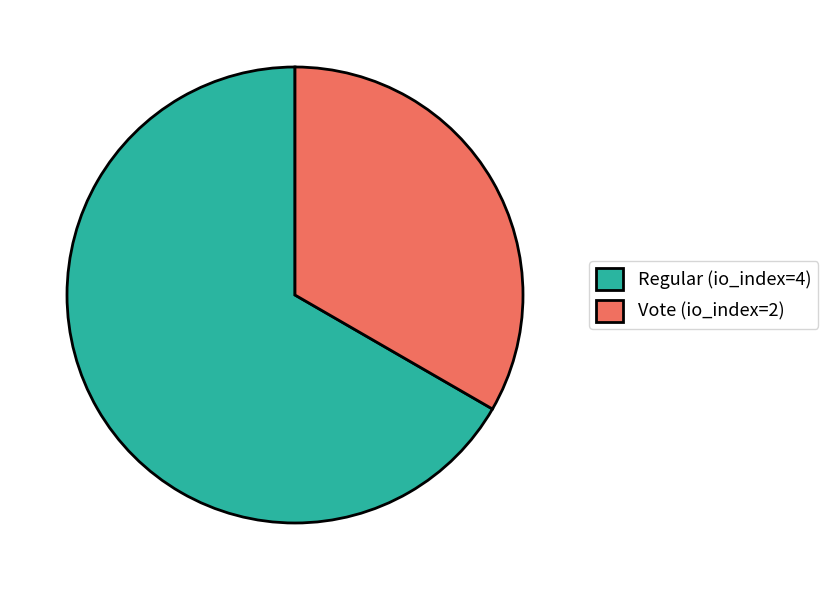

Is the sum of Vote (io_index=2) and Regular (io_index=4) greater than half?

Yes